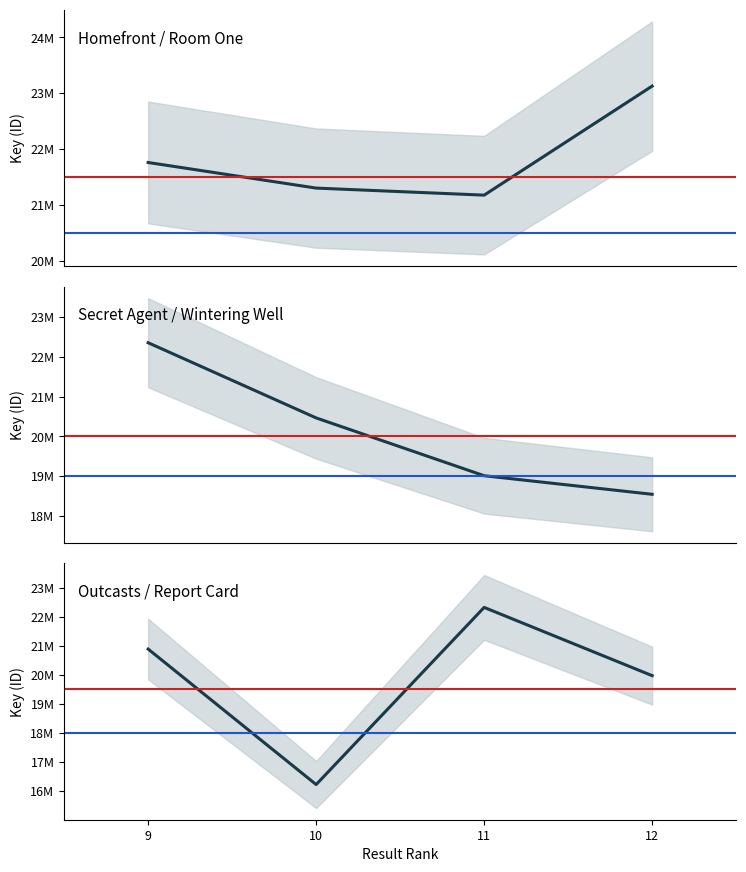

How many data points are less than 20894568?

2